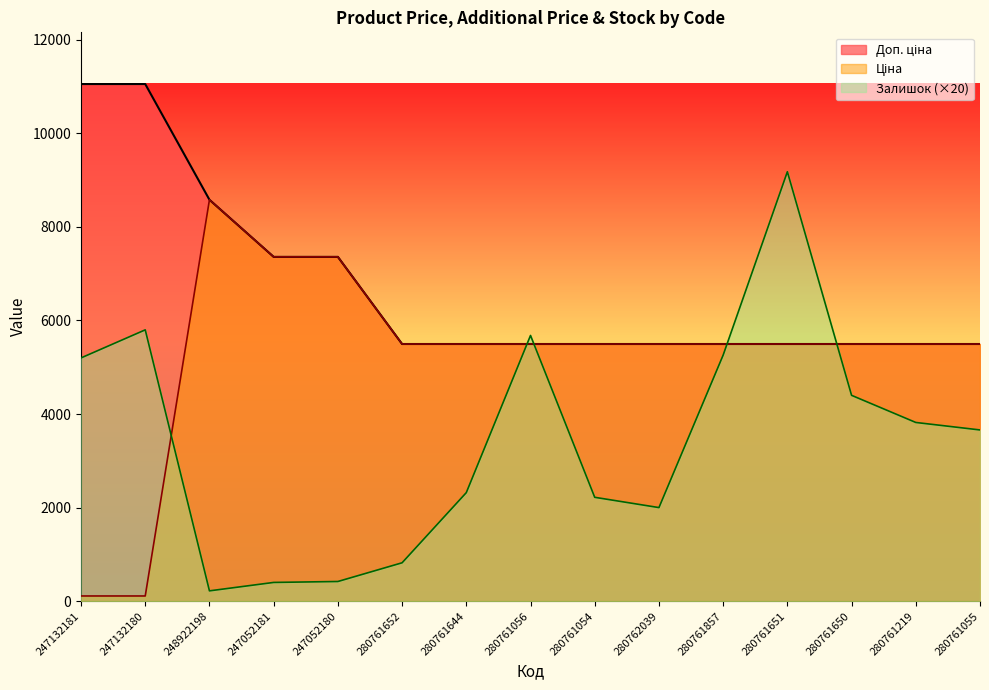

What is the label of the 8th point from the left?

280761056